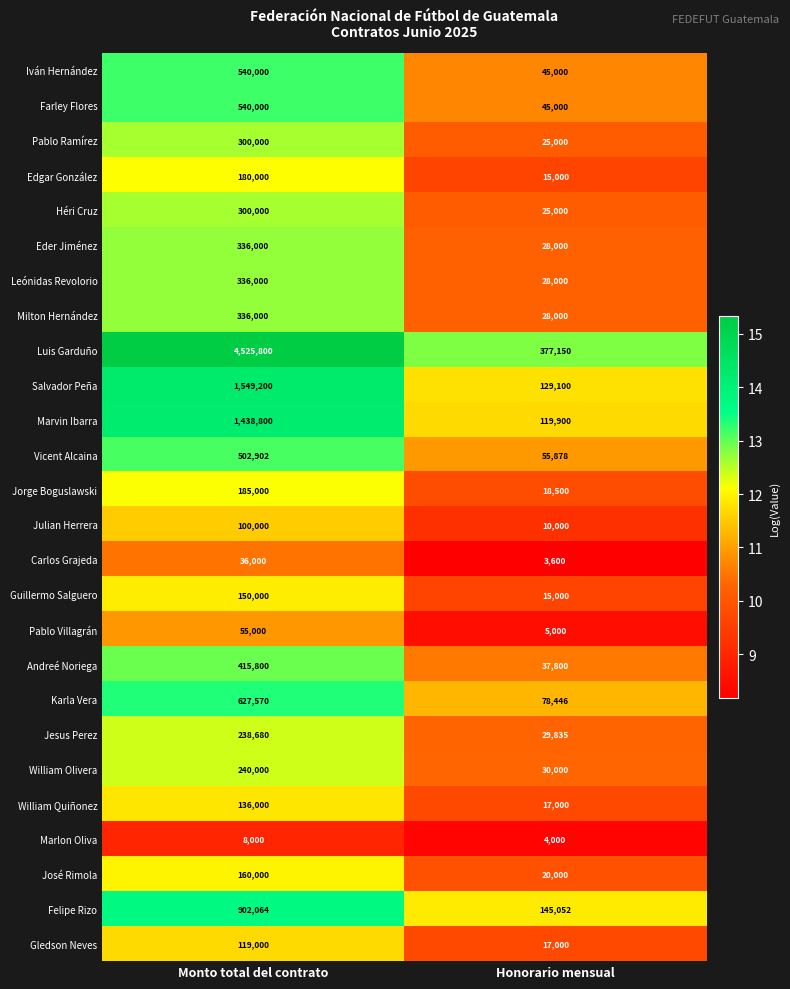

What is the total value across all series at Honorario mensual?

1352261